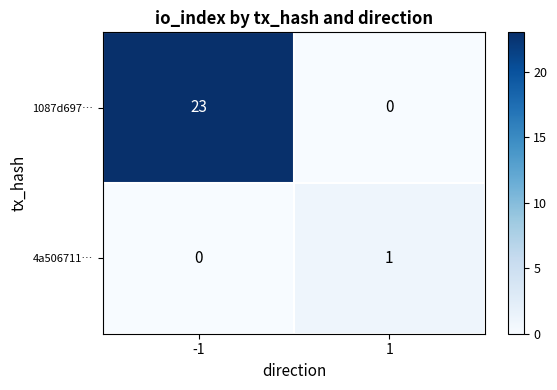

True or false: 1087d697… has a value of -9 at 1.

False